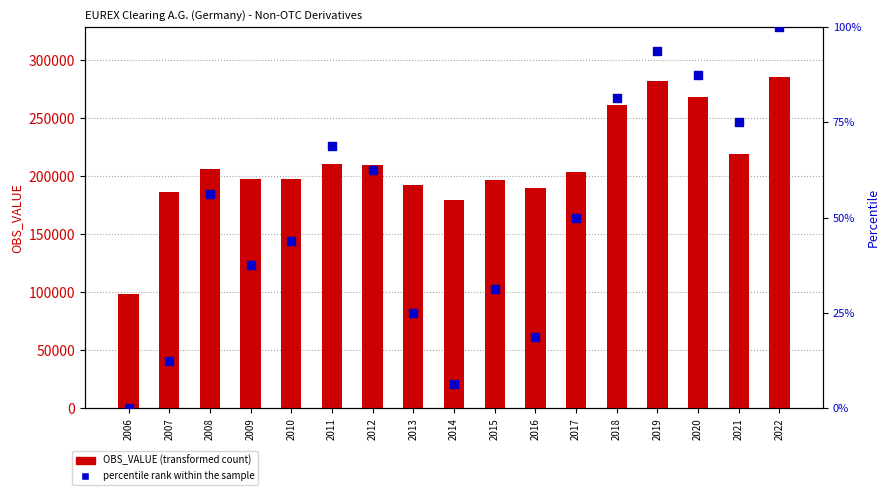

Which series has the largest total across all categories?

OBS_VALUE